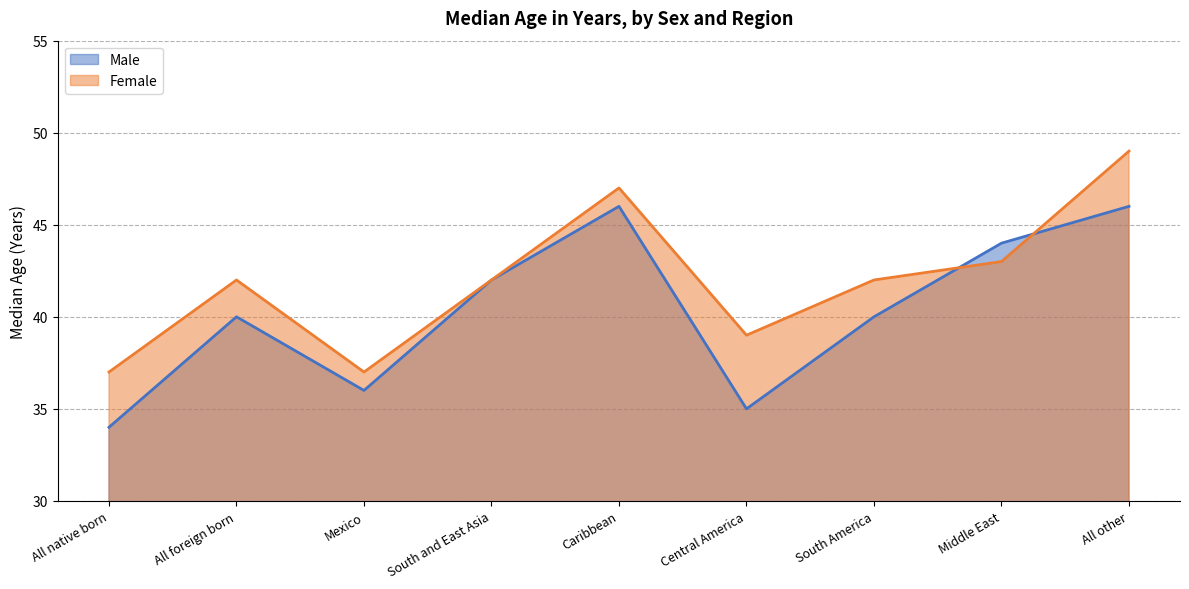

Which label corresponds to the largest value in the chart?

All other